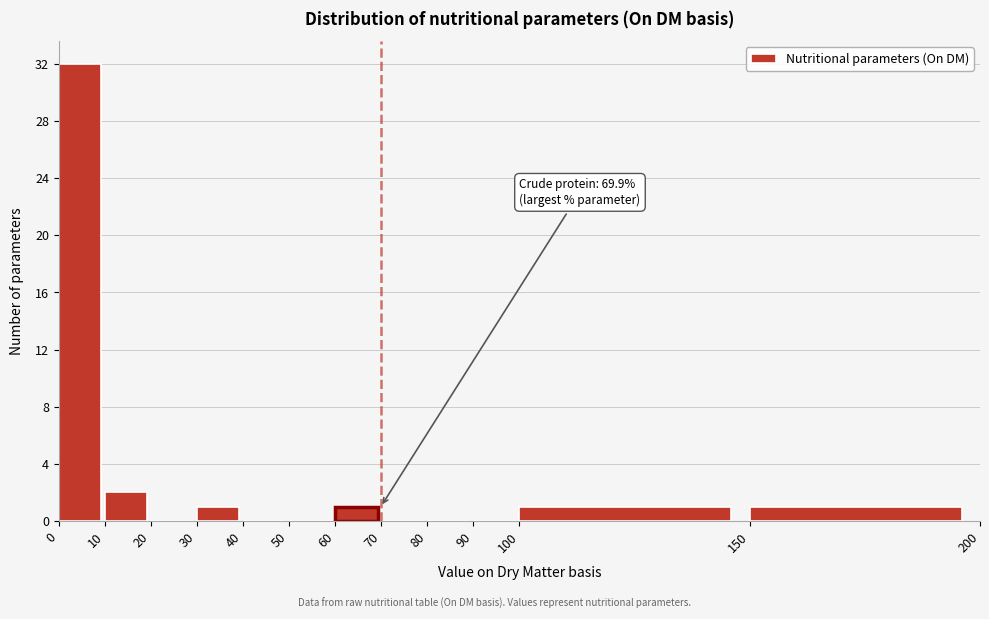

Over which range of the x-axis is the bar tallest?

0 to 10